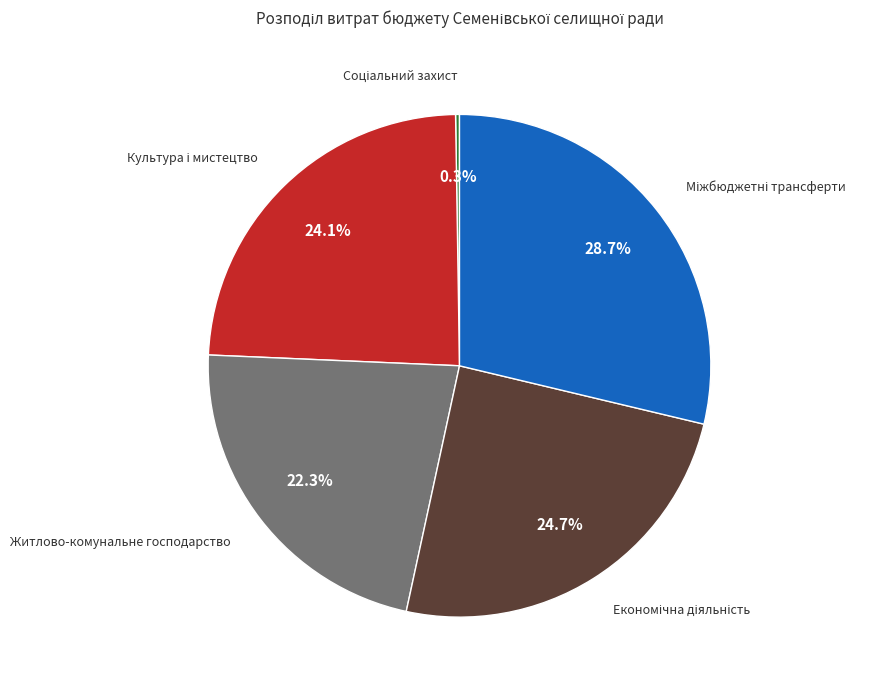

Does any single category account for the majority?

No